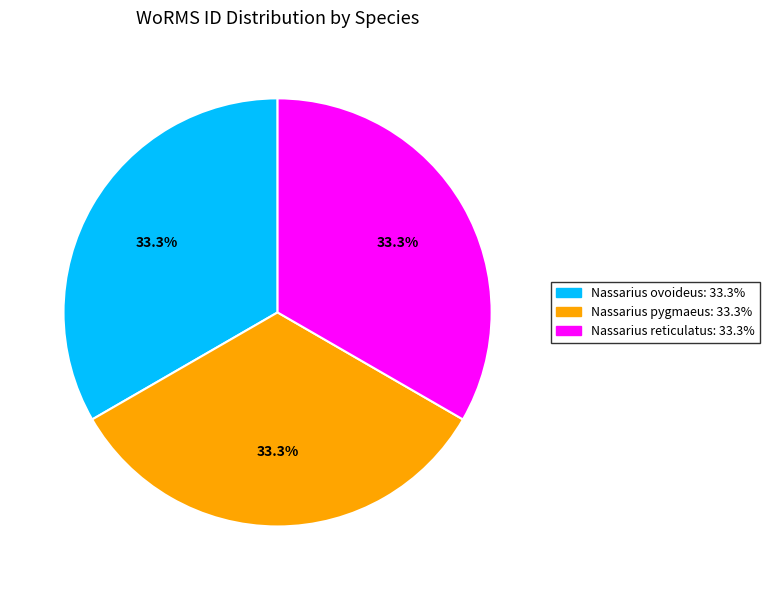

What percentage do Nassarius reticulatus and Nassarius ovoideus together represent?

66.7%